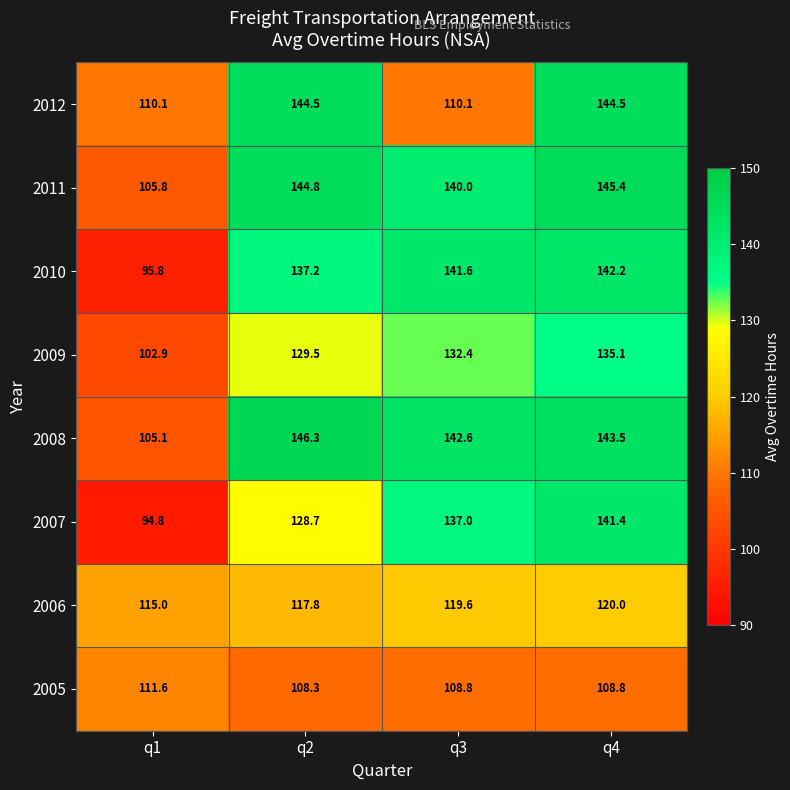

Read the 2008 value at q2.

146.3